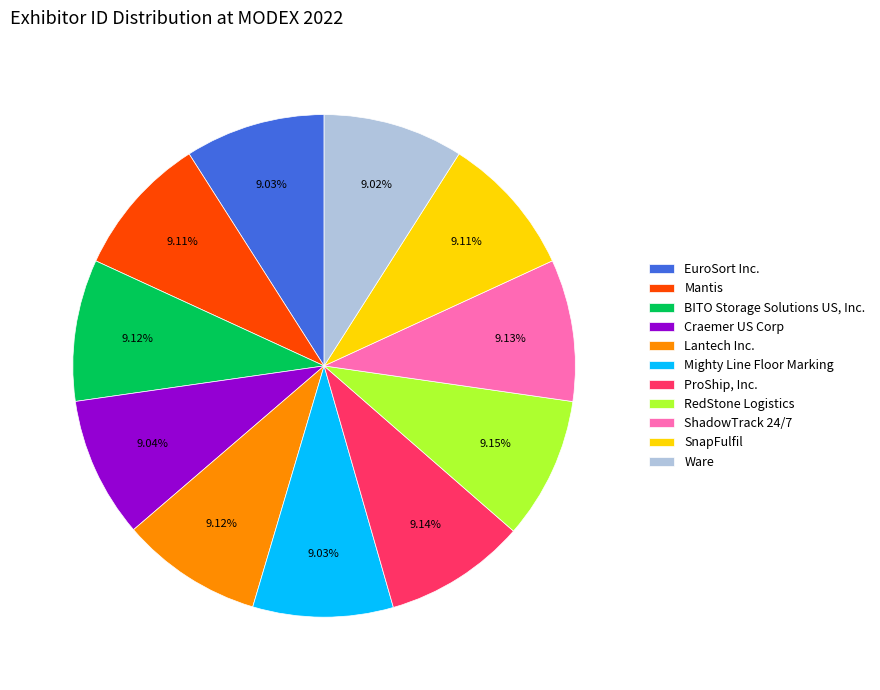

Is it true that Ware is 22% of the pie?

False